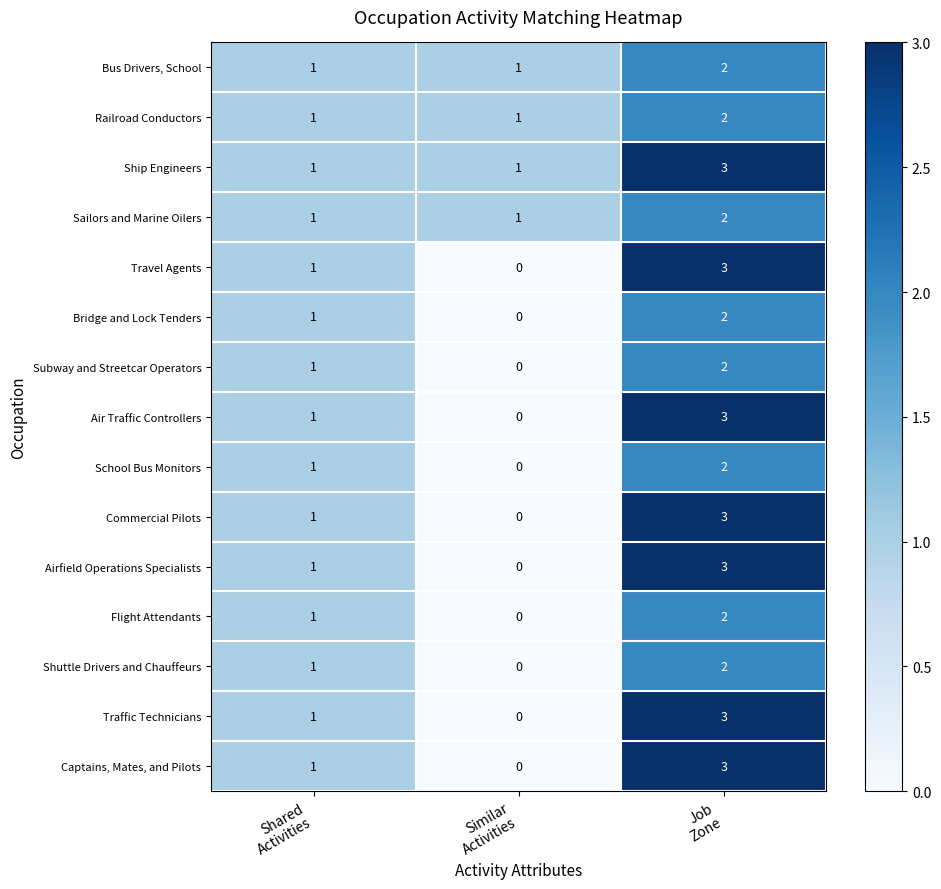

Count the Traffic Technicians values in the range 0 to 3.

3